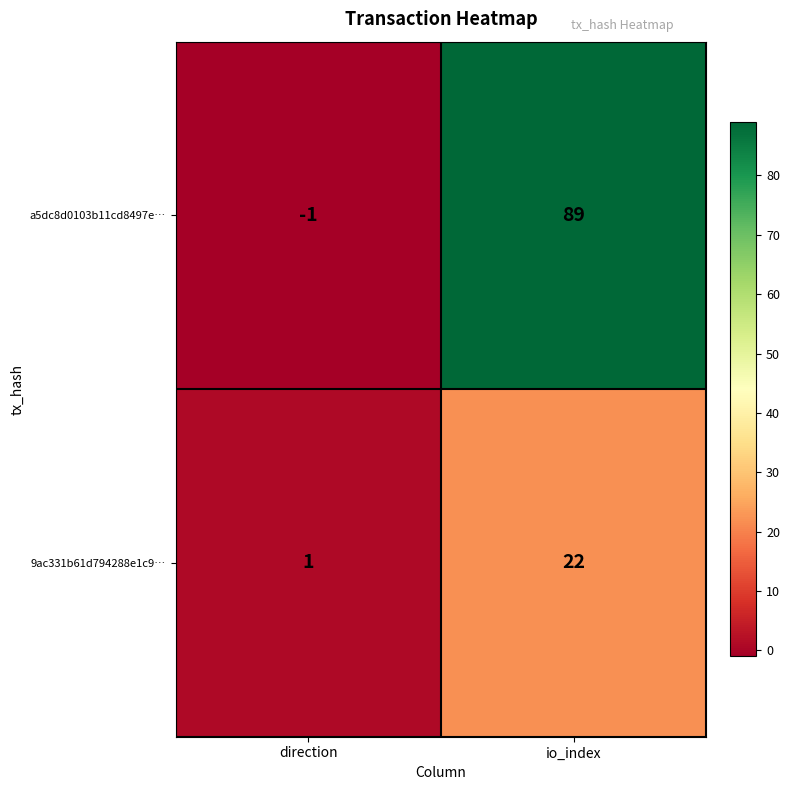

At how many categories does at least one series exceed 65?

1